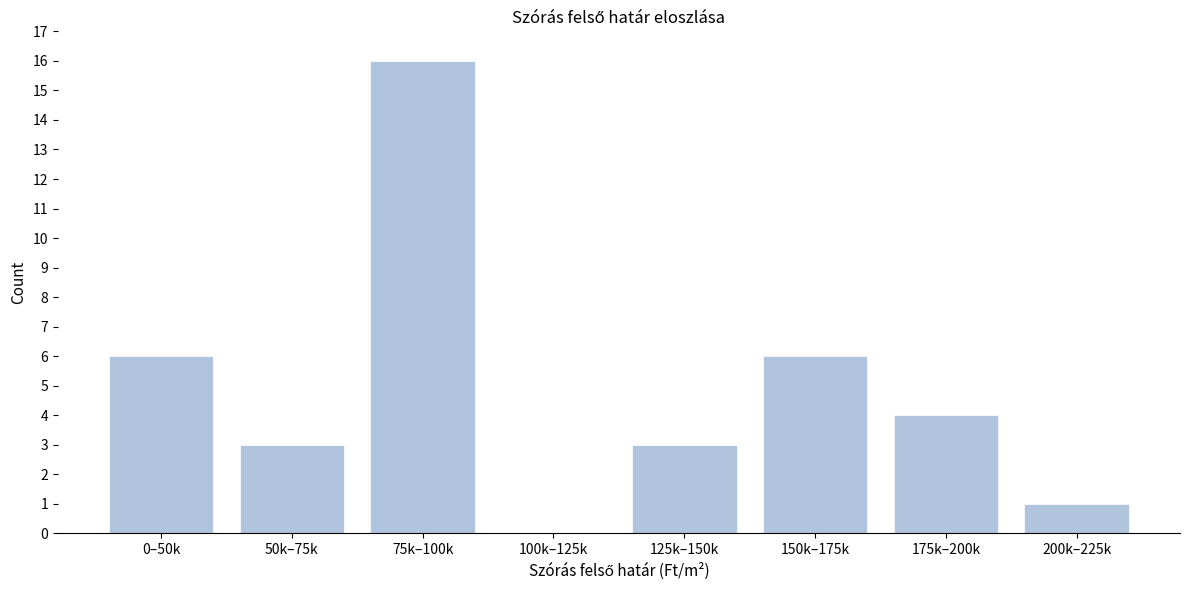

Reading left to right, what are all the values shown in this chart?

0–50k=6	50k–75k=3	75k–100k=16	100k–125k=0	125k–150k=3	150k–175k=6	175k–200k=4	200k–225k=1